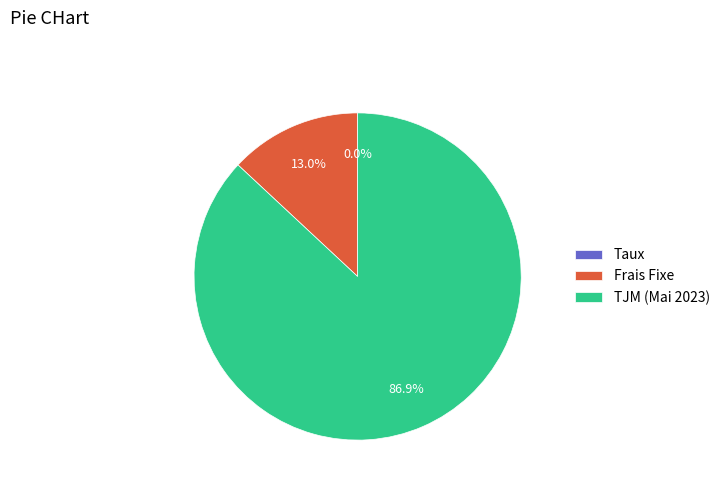

Which category accounts for the majority?

TJM (Mai 2023)